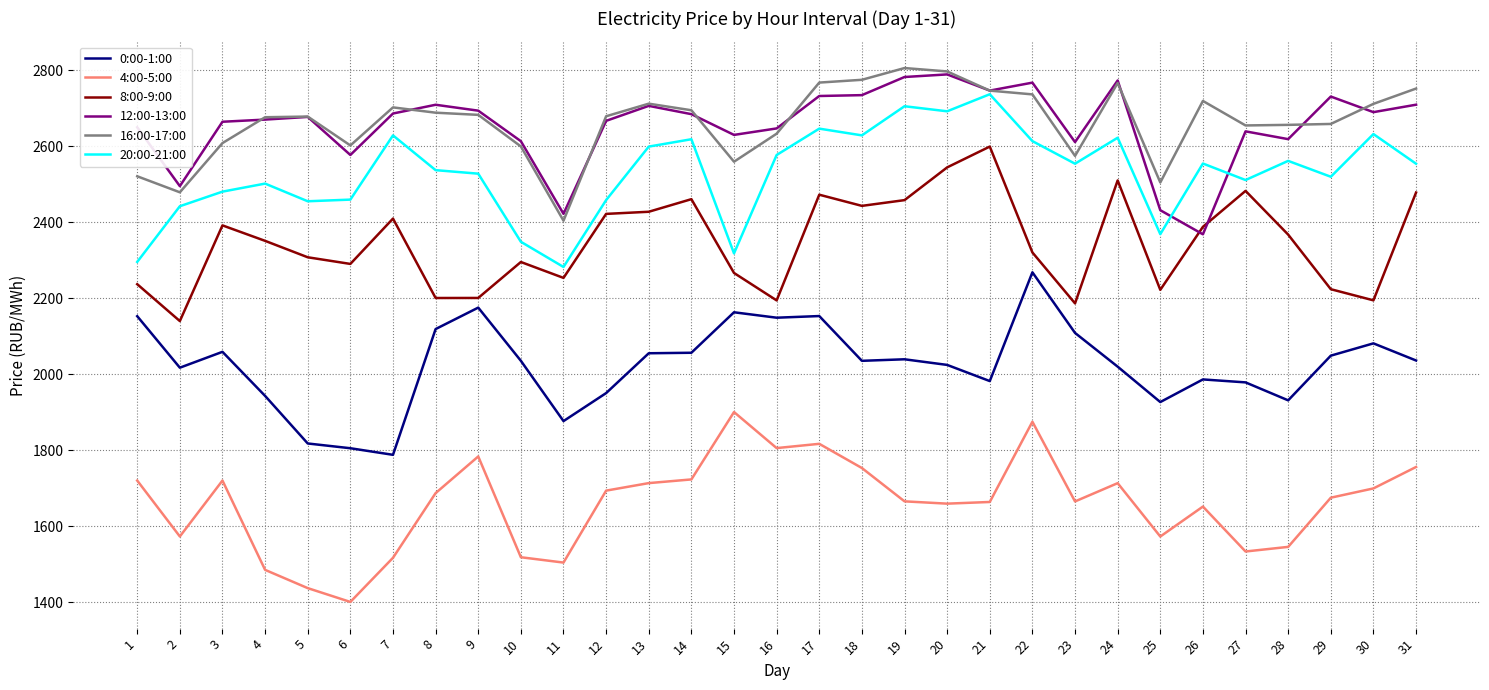

Between 7 and 19, which series saw the biggest shift?

0:00-1:00